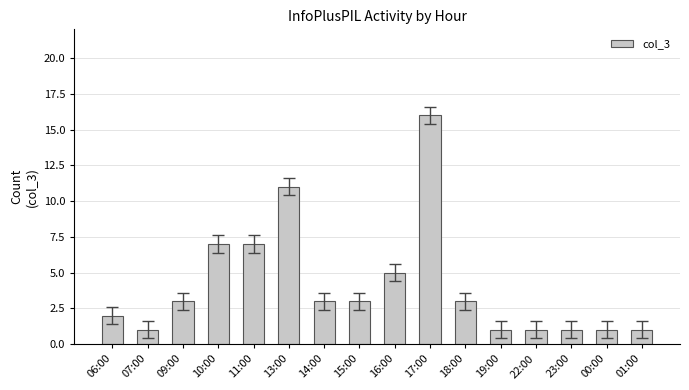

What position from the right is 00:00?

2